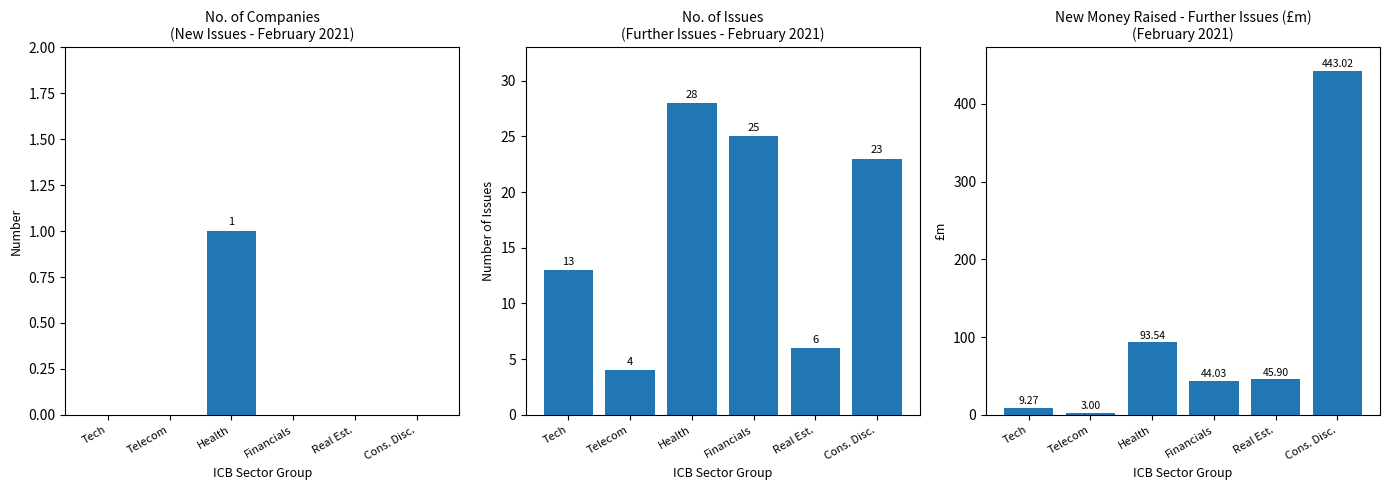

Reading left to right, transcribe all the data shown in this chart.

No. of Companies (New Issues Feb): Tech=0.0	Telecom=0.0	Health=1.0	Financials=0.0	Real Est.=0.0	Cons. Disc.=0.0
No. of Issues (Further Issues Feb): Tech=13.0	Telecom=4.0	Health=28.0	Financials=25.0	Real Est.=6.0	Cons. Disc.=23.0
New Money Raised Further Issues (£m): Tech=9.3	Telecom=3.0	Health=93.5	Financials=44.0	Real Est.=45.9	Cons. Disc.=443.0